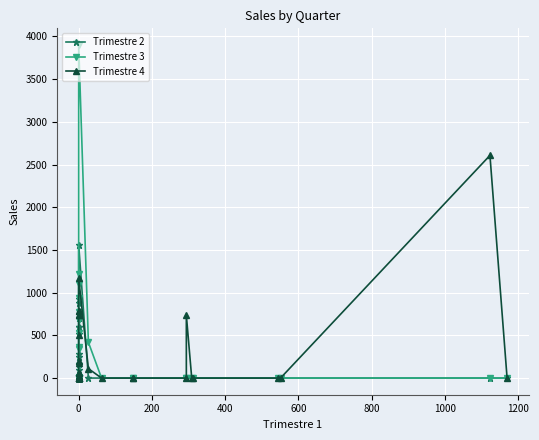

Is the value of Trimestre 4 at 0 greater than the value of Trimestre 3 at 0?

No